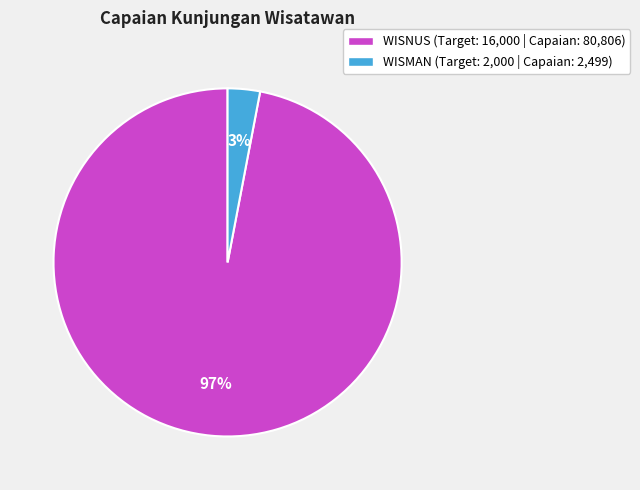

Does any single category account for the majority?

Yes